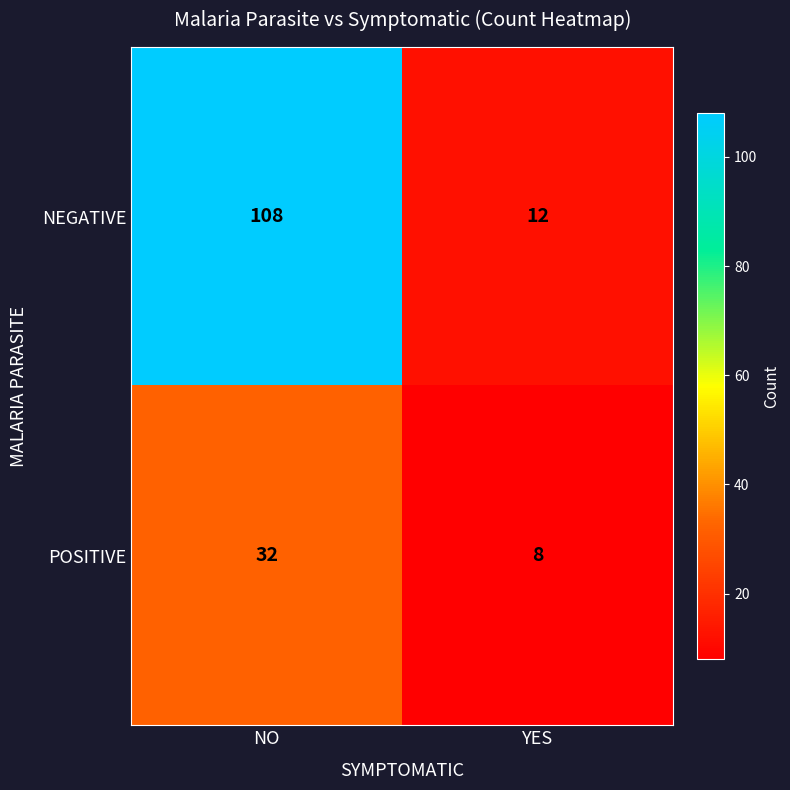

Rank the series by their average value, from highest to lowest.

NEGATIVE, POSITIVE